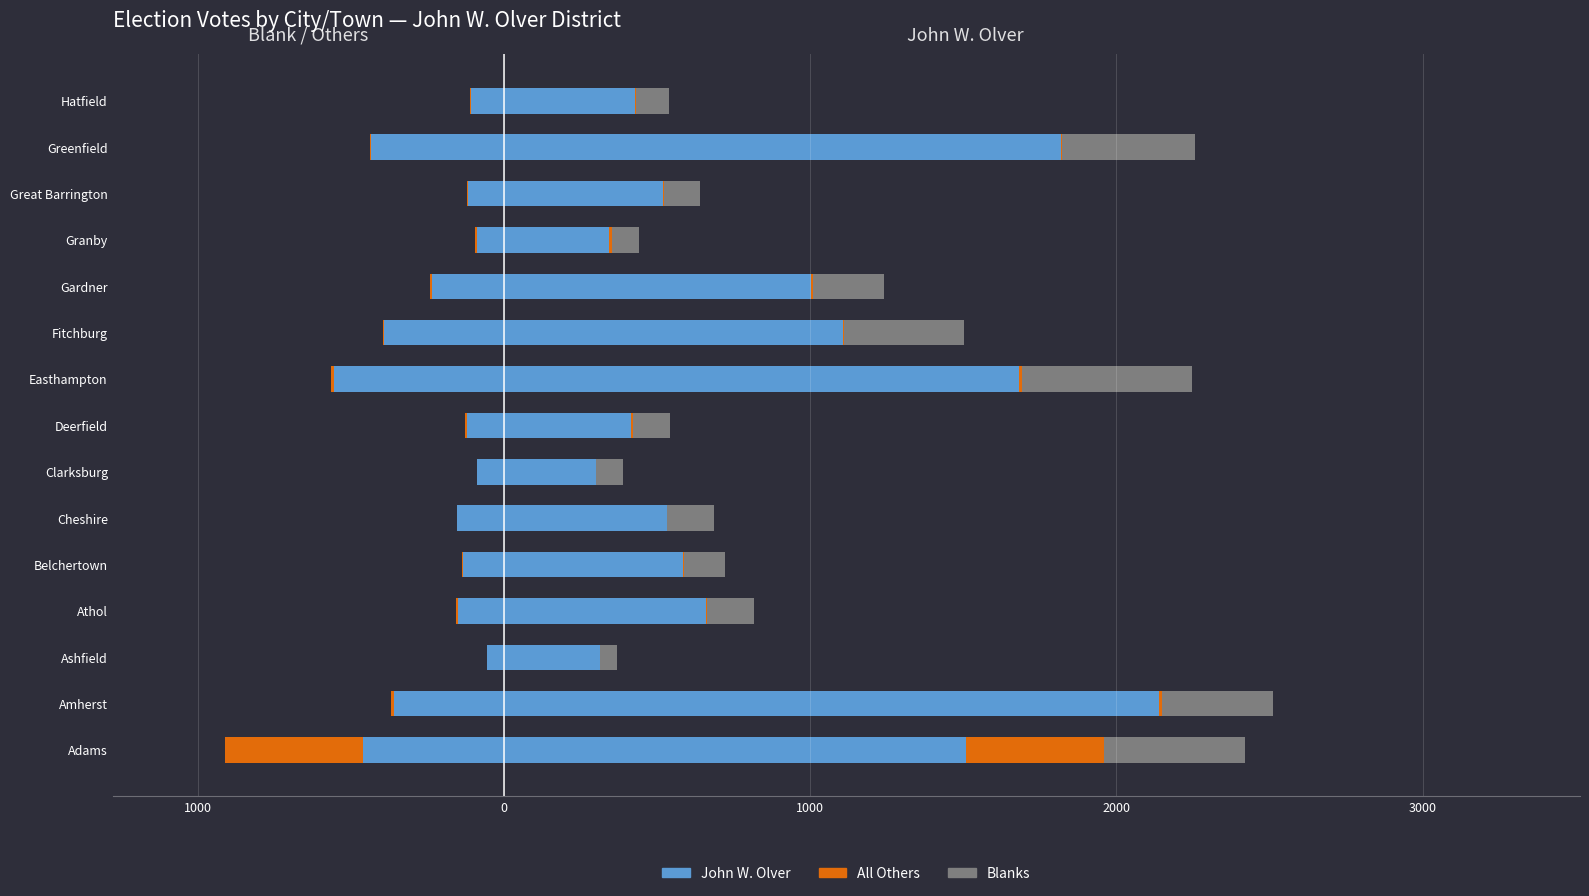

Which series changed the most between Gardner and Granby?

John W. Olver